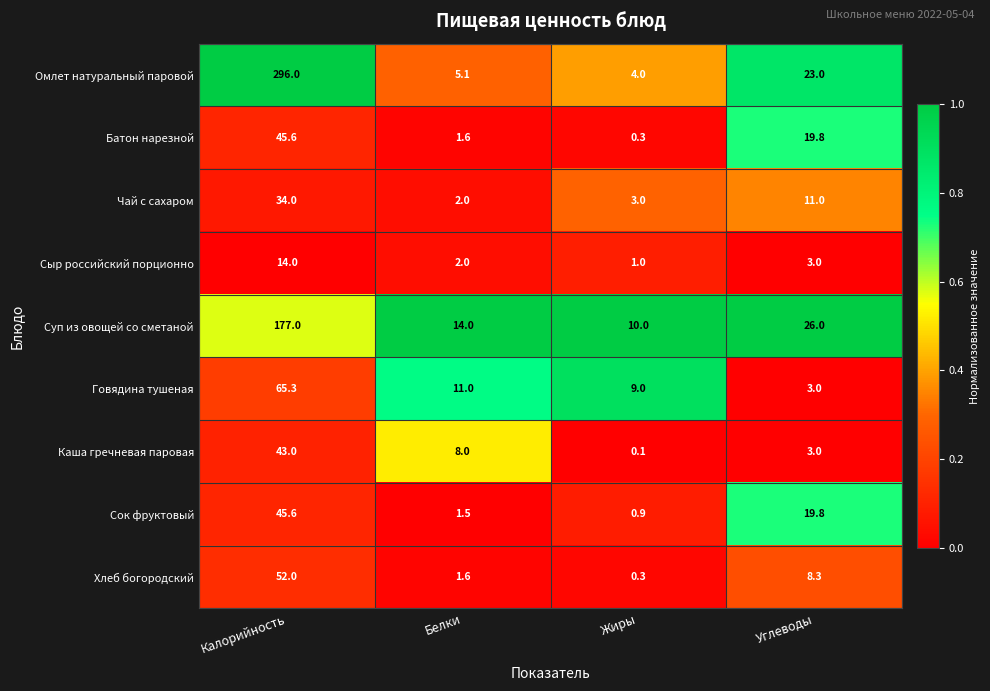

List the labels in order of Каша гречневая паровая value, smallest first.

Жиры, Углеводы, Белки, Калорийность